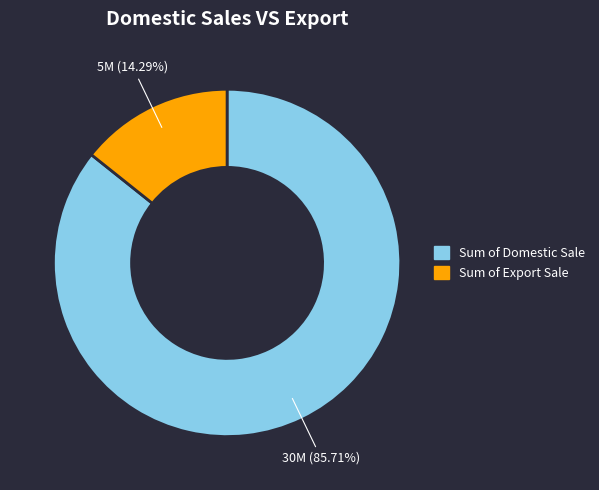

Is the sum of Sum of Export Sale and Sum of Domestic Sale greater than half?

Yes